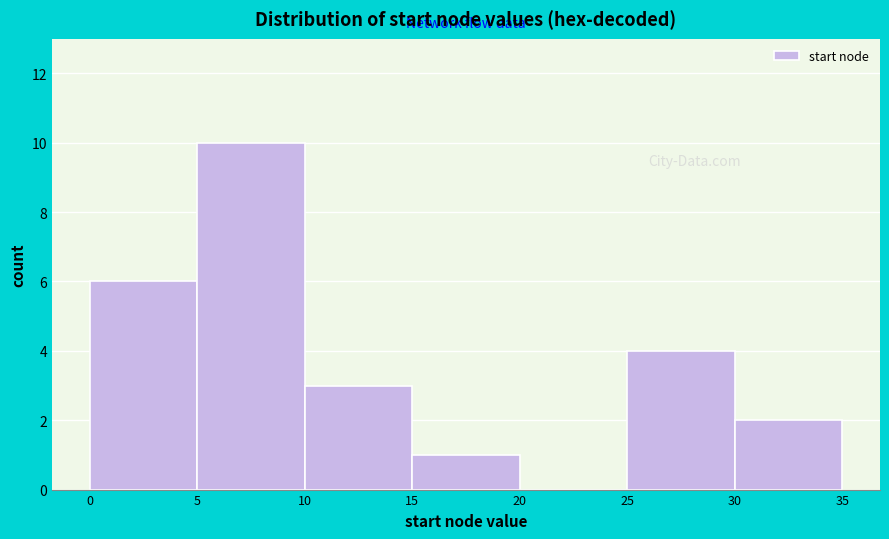

Reading left to right, list every bar in this chart as the range it spans on the x-axis followed by its height. The values are not printed on the chart, so give them approximately, as read against the axis.

0 to 5: 6
5 to 10: 10
10 to 15: 3
15 to 20: 1
20 to 25: 0
25 to 30: 4
30 to 35: 2